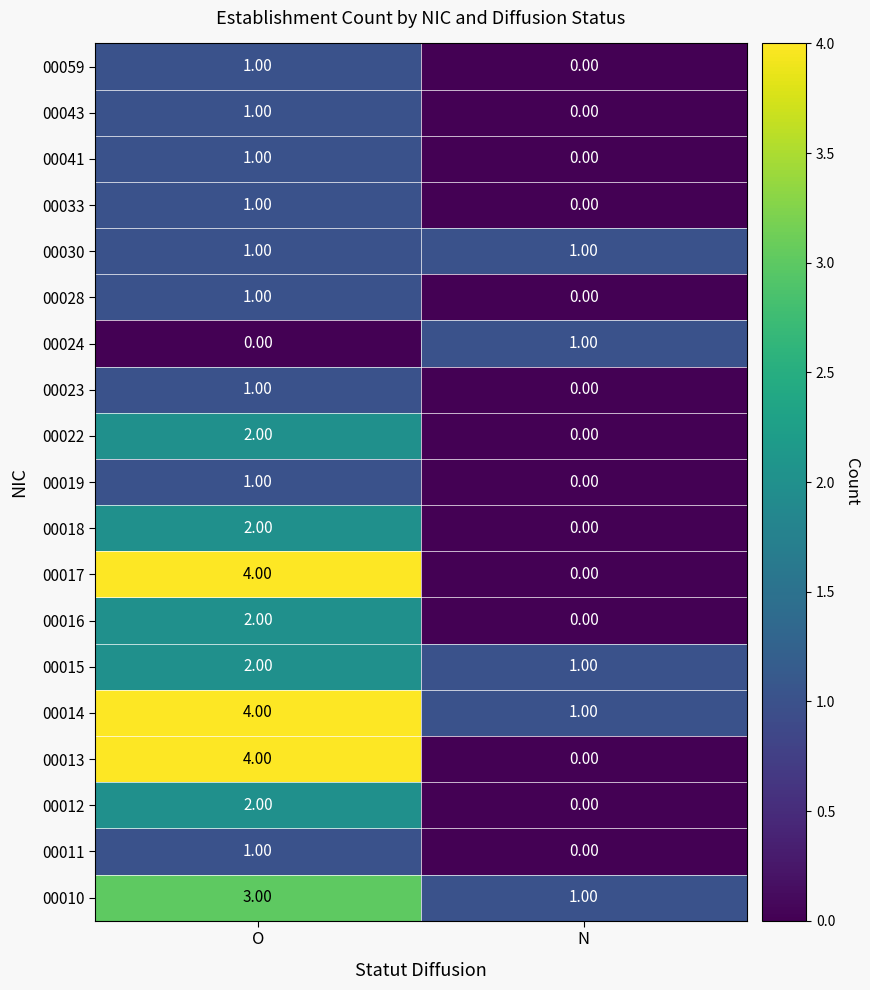

List the labels in order of 00024 value, smallest first.

O, N